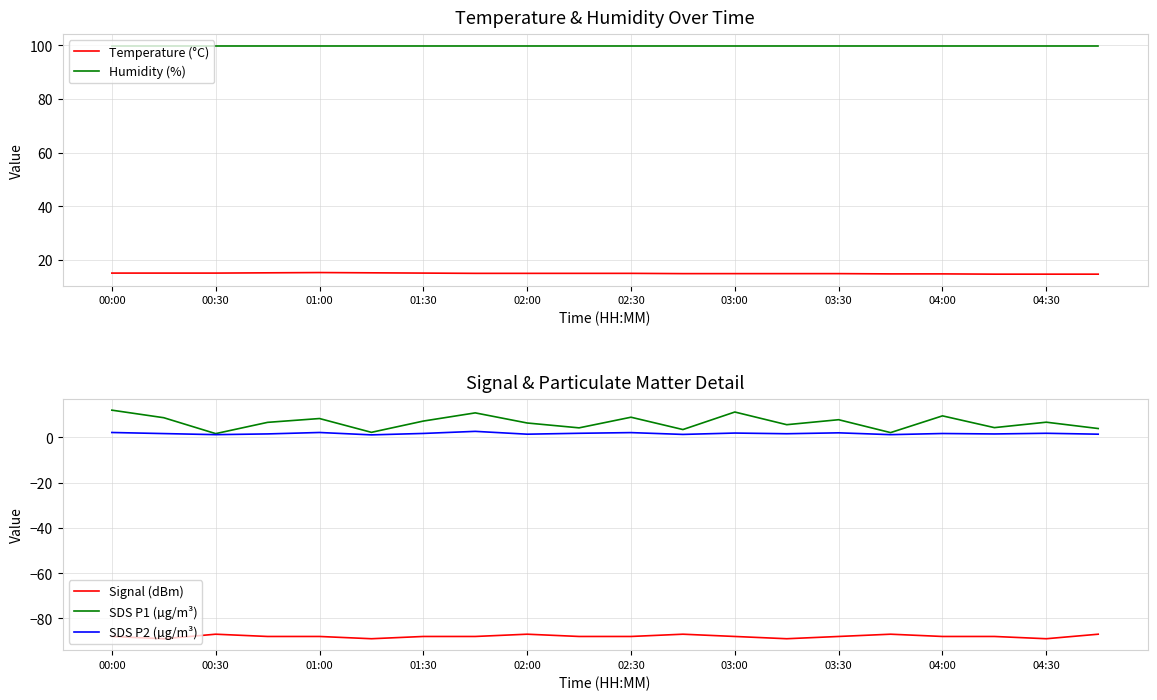

At which category is the sum across all series the highest?

00:00